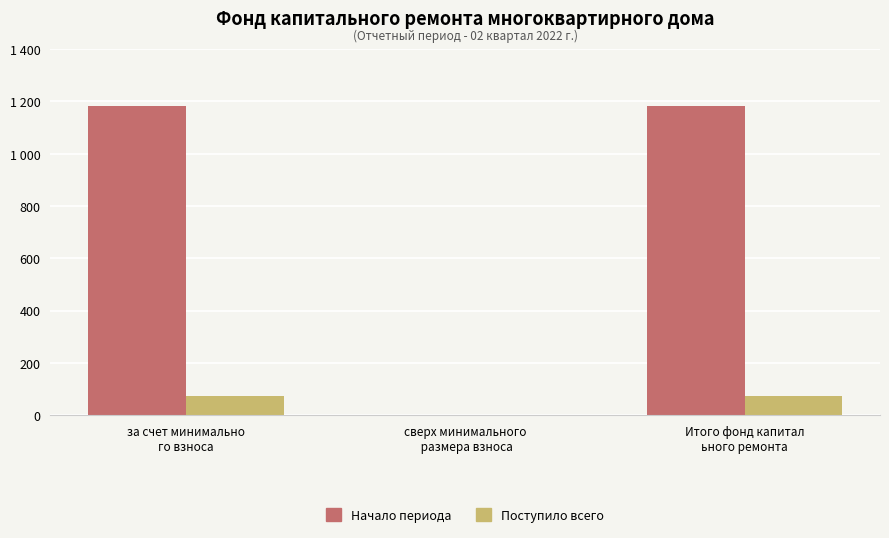

At сверх минимального
 размера взноса, list the series in order from smallest to largest.

Начало периода, Поступило всего